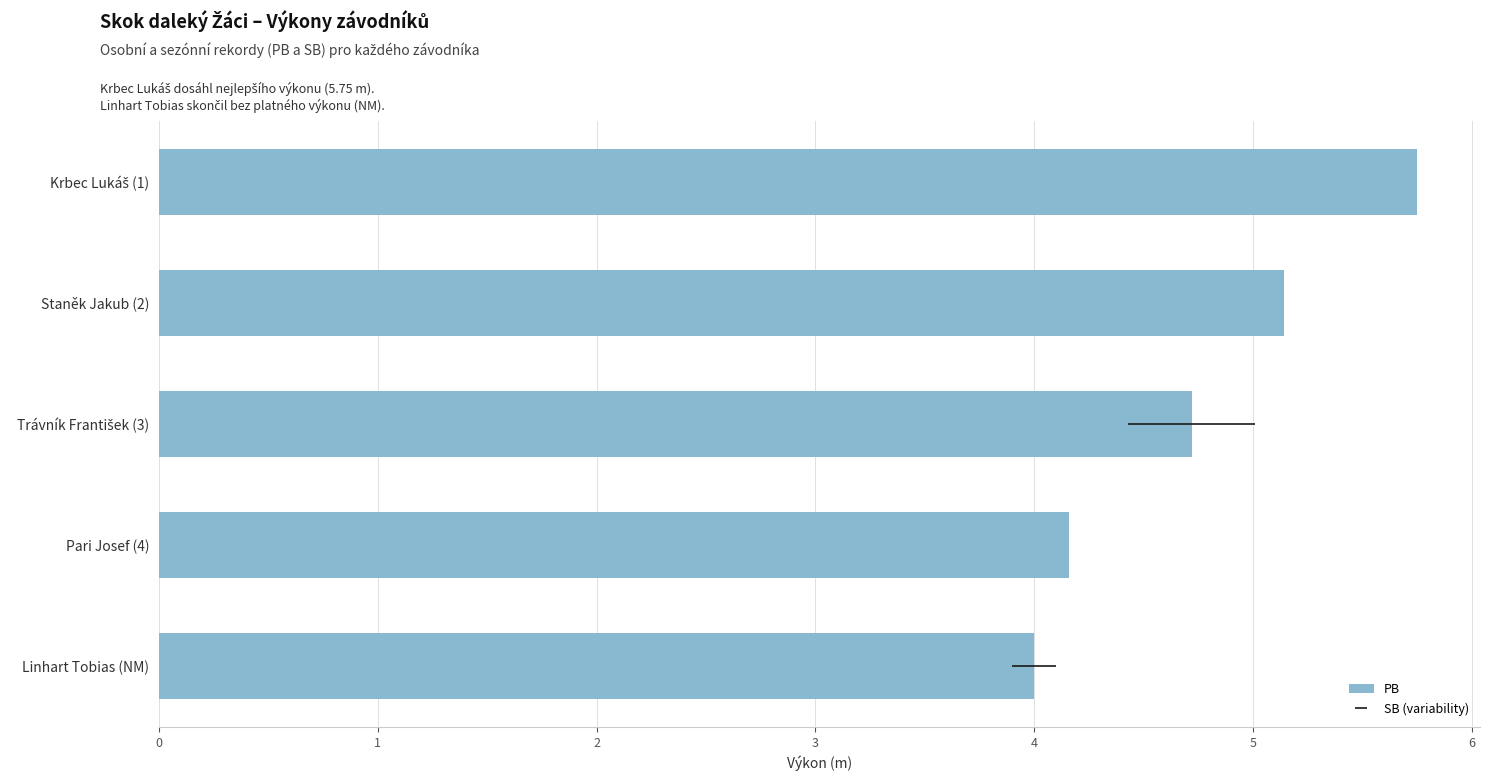

Are the bars grouped side by side (vs. stacked)?

No